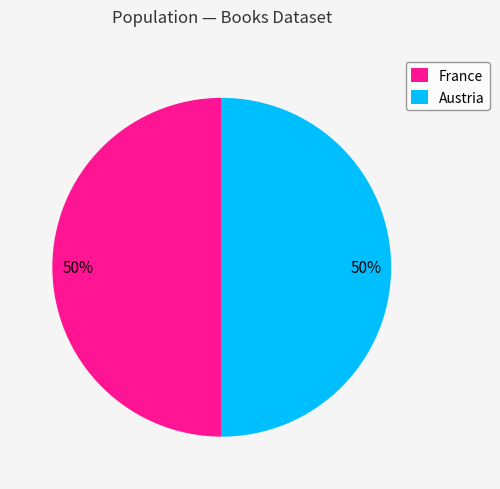

To the nearest percent, what percentage of the pie is Austria?

50%